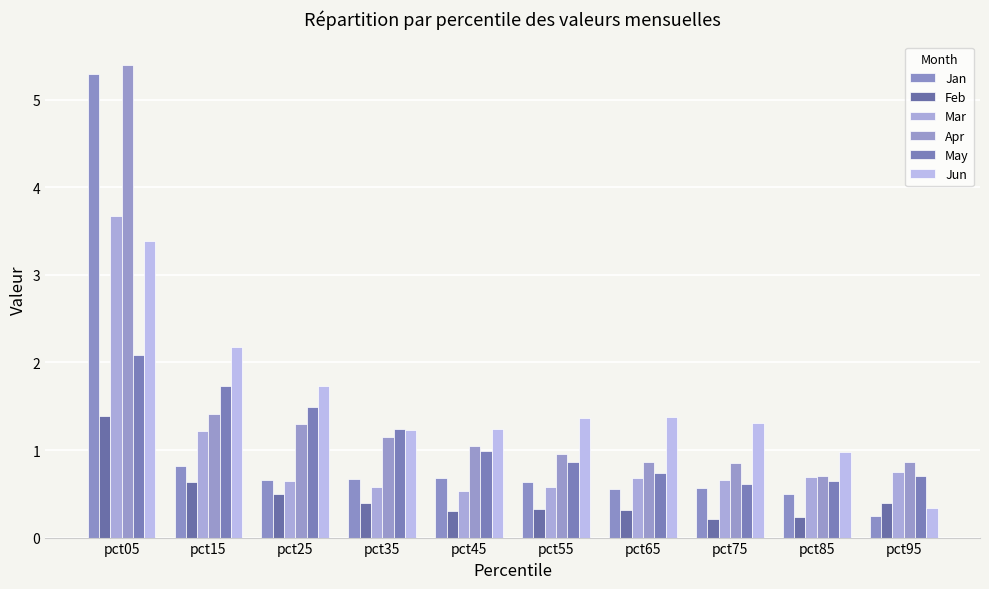

What is the greatest value displayed?

5.4